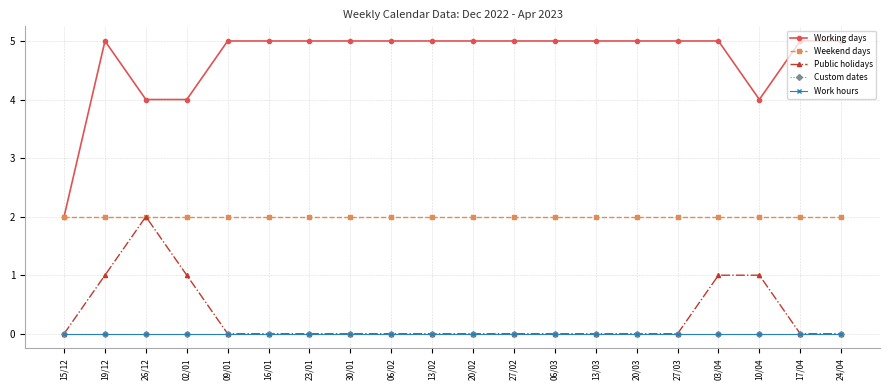

What is the label of the 1st point from the right?

24/04